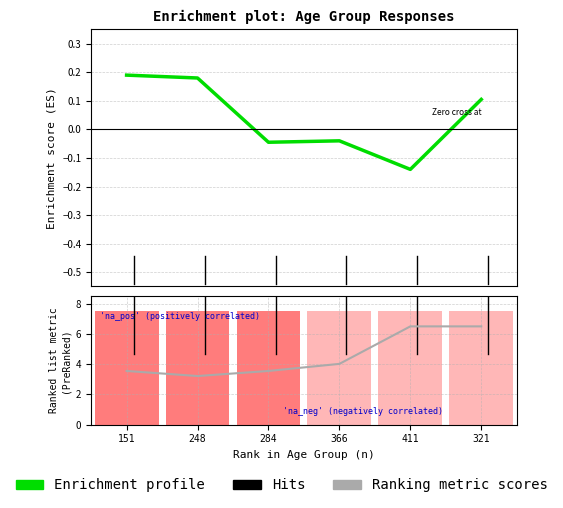

Which series has the widest spread of values?

Ranking metric scores